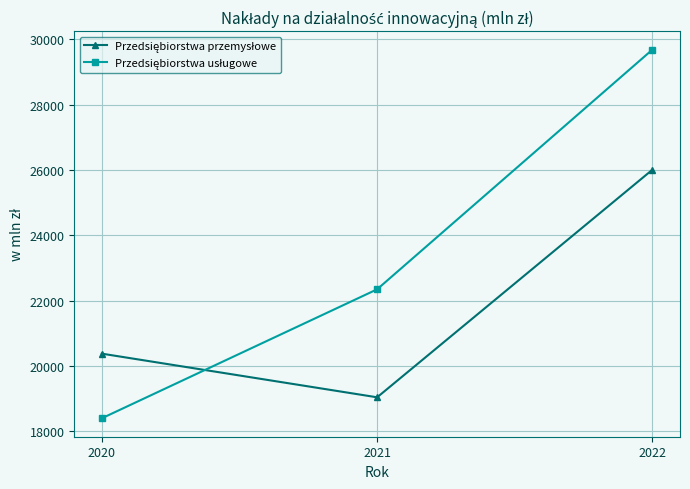

What is the difference between the highest and lowest values at 2020?

1979.0